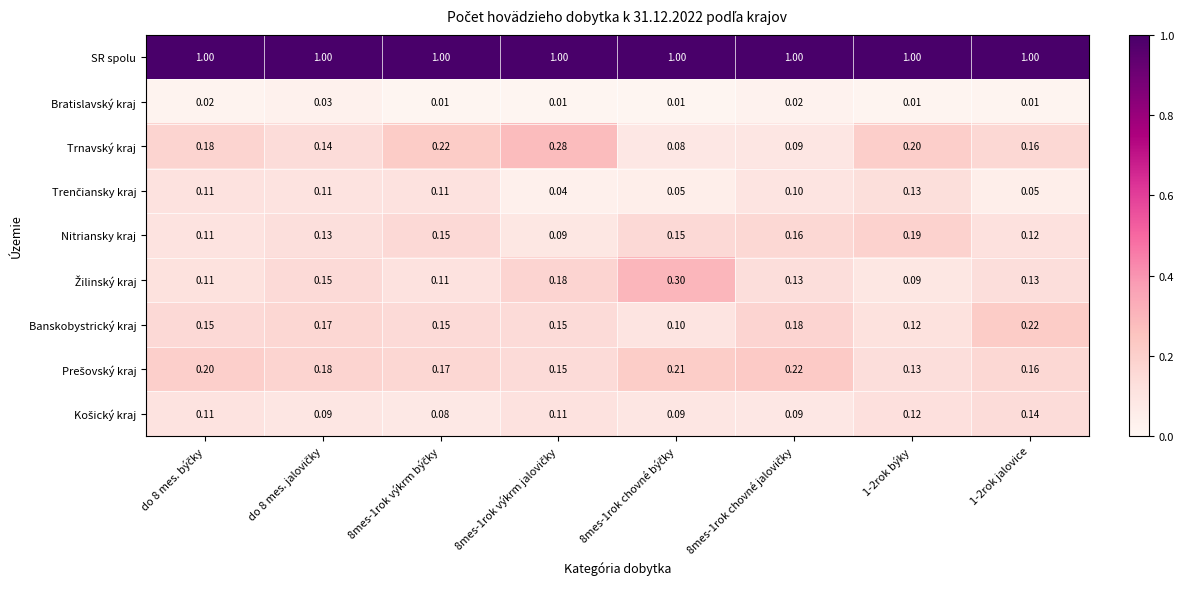

Which series has the largest total across all categories?

SR spolu